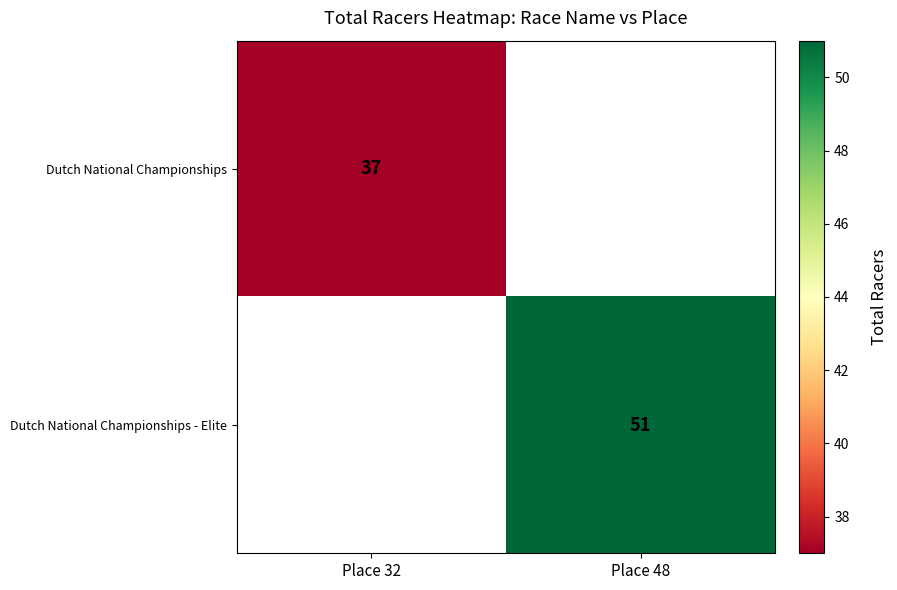

Is it true that Dutch National Championships equals 52 at Place 32?

False